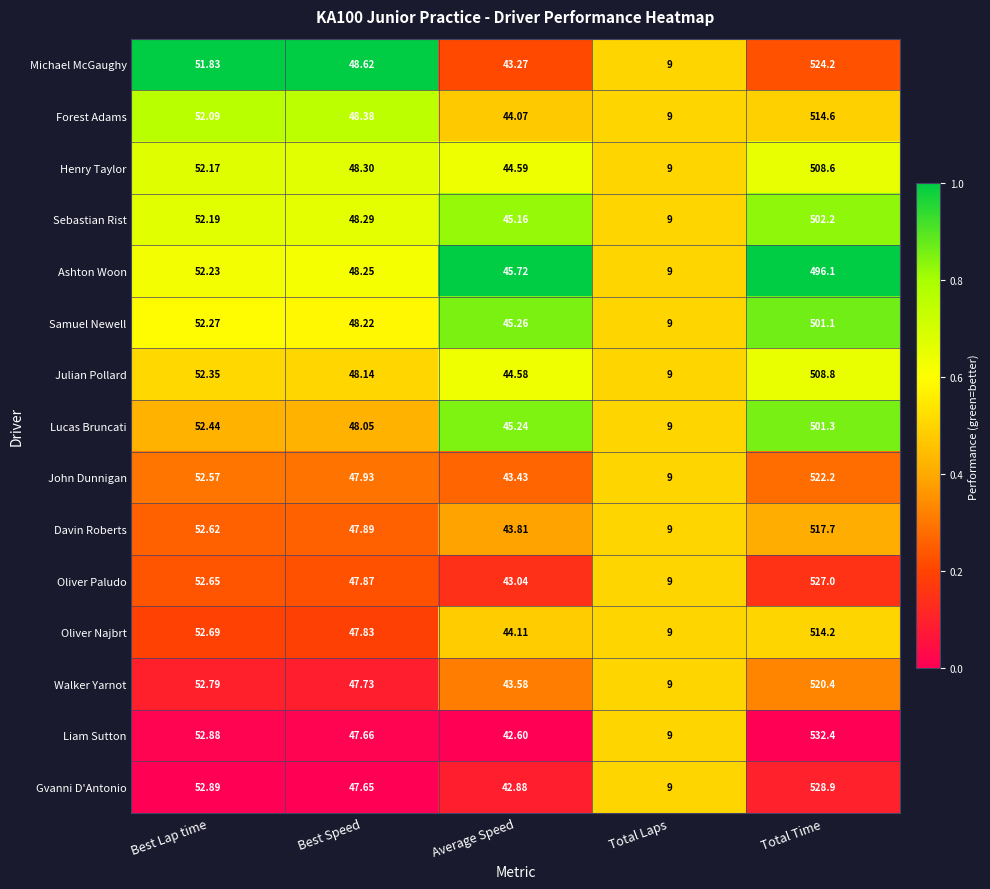

Which category has the highest value in the Oliver Najbrt series?

Total Time